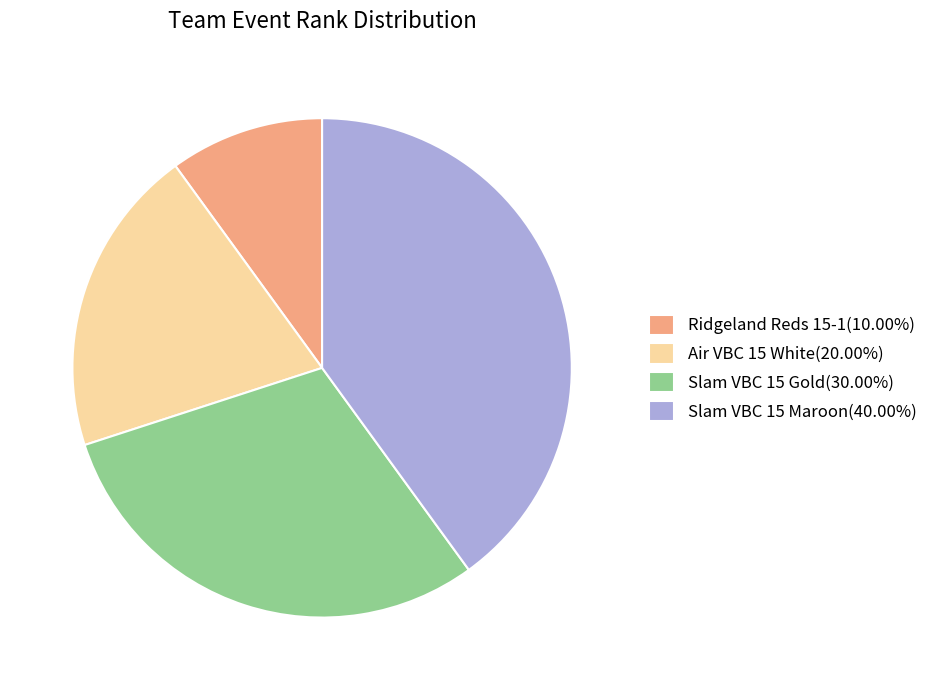

Is the sum of Slam VBC 15 Maroon(40.00%) and Slam VBC 15 Gold(30.00%) greater than half?

Yes